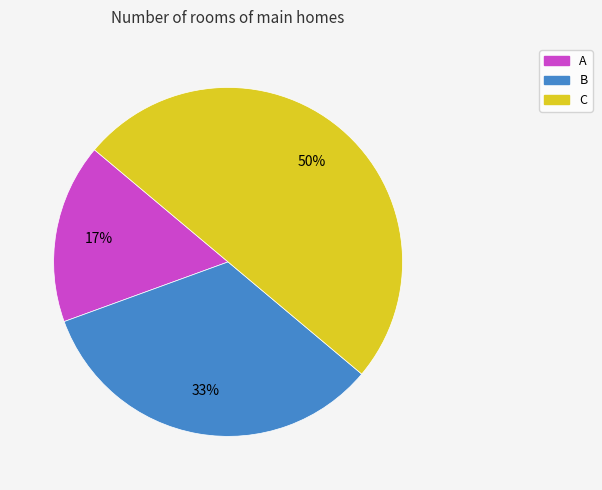

What percentage is the C slice, to the nearest percent?

50%